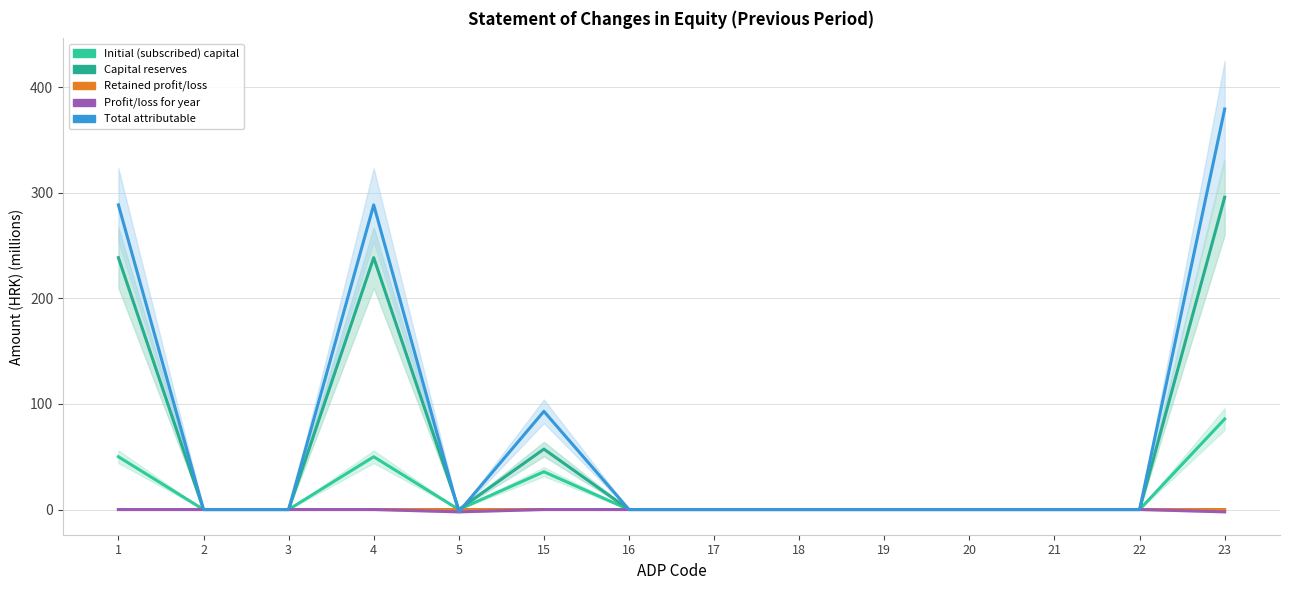

What is the value of the Total attributable point at the 1st from the left?

288.6